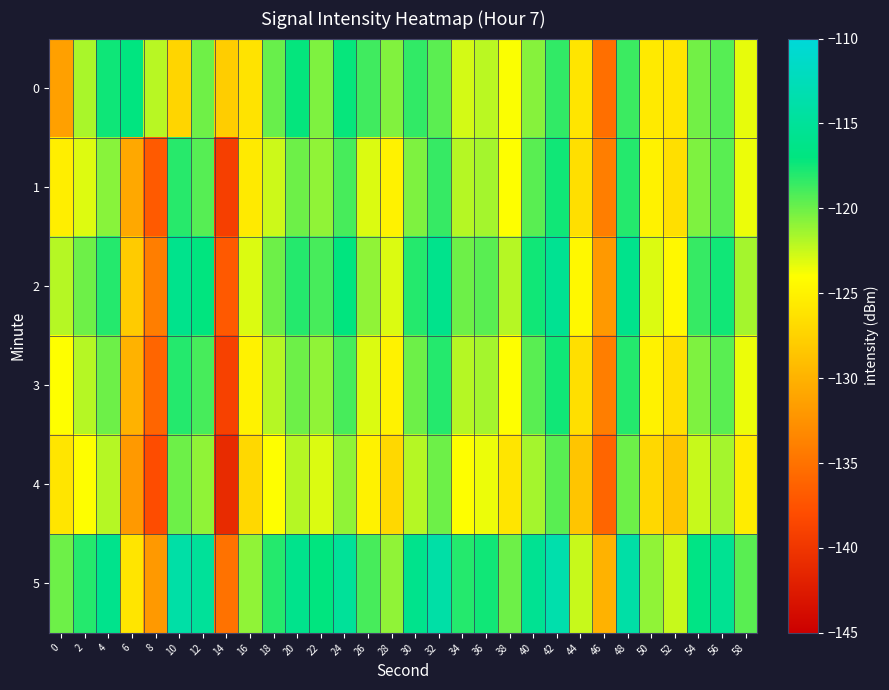

Which label corresponds to the largest value in the chart?

42